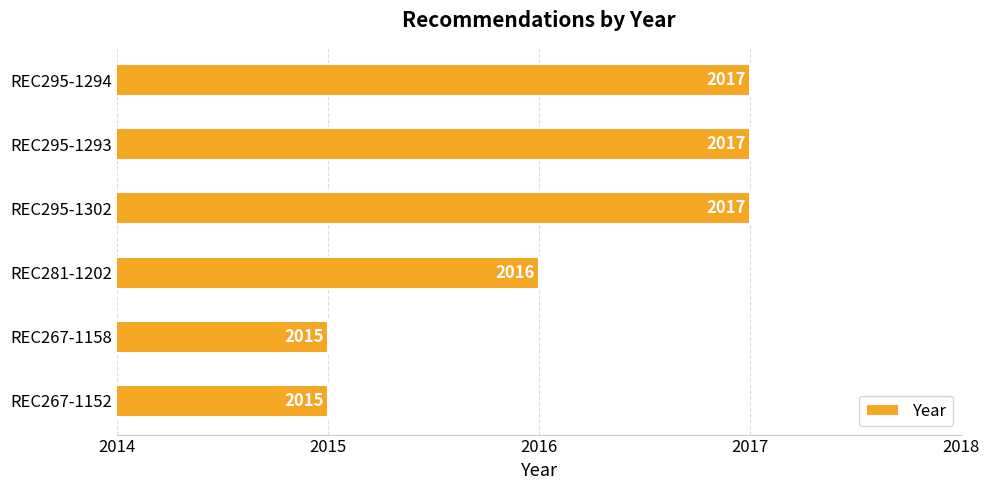

Is it true that the value at REC267-1152 is 2015?

True